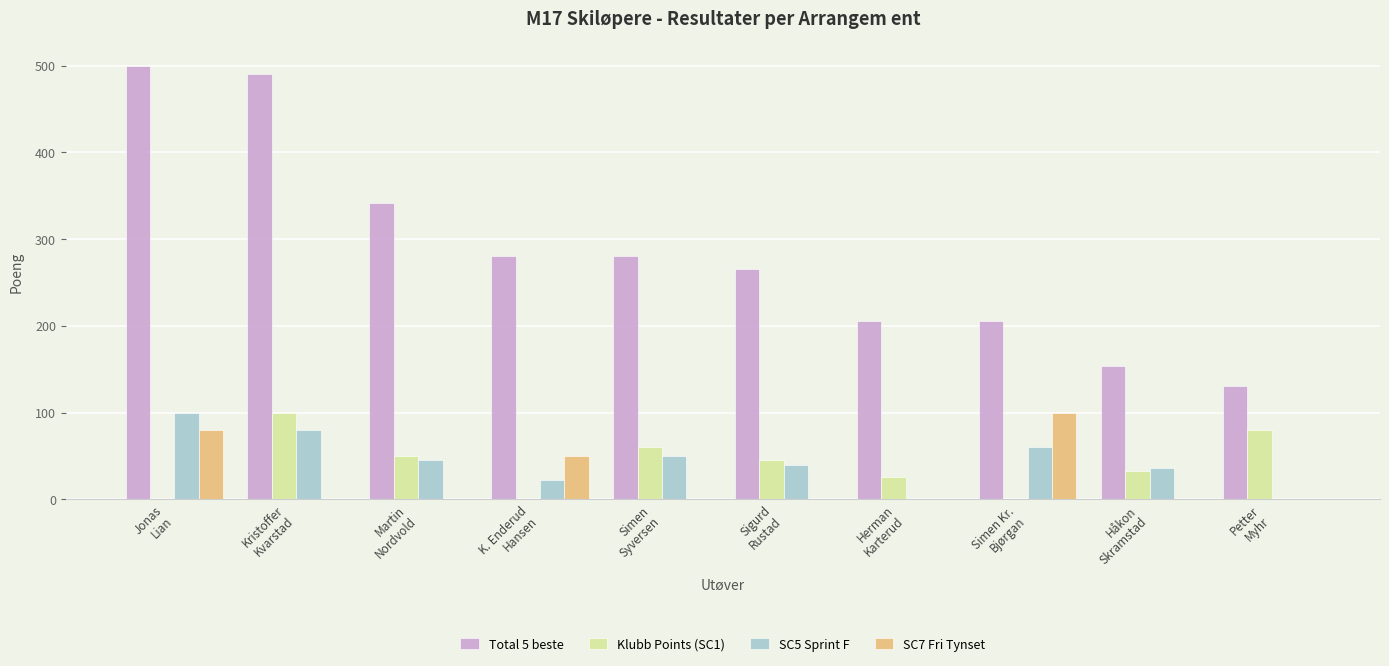

Which series has the largest total across all categories?

Total 5 beste